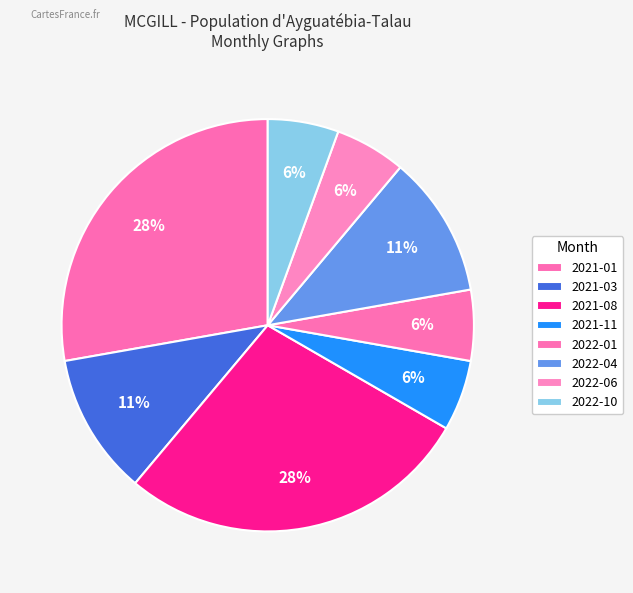

To the nearest percent, what is the average slice percentage?

12%